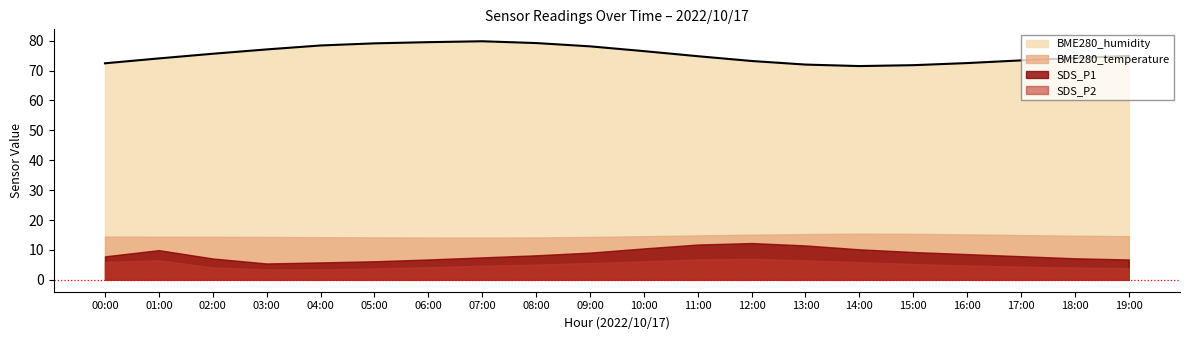

True or false: SDS_P2 and BME280_humidity intersect in this chart.

False